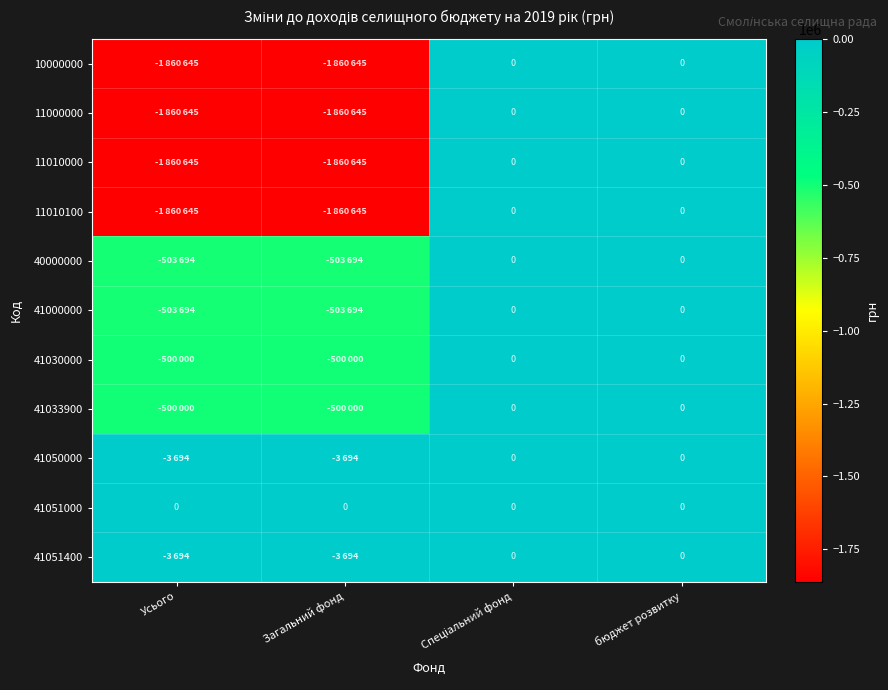

List the labels in order of 41051000 value, largest first.

Усього, Загальний фонд, Спеціальний фонд, бюджет розвитку